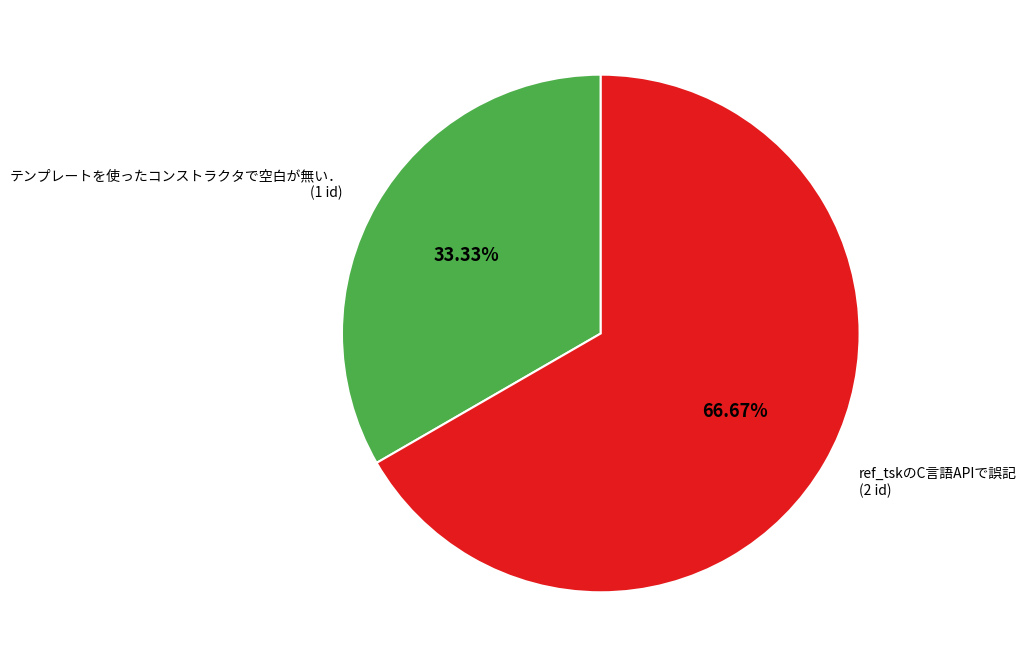

How many segments does this pie chart have?

2